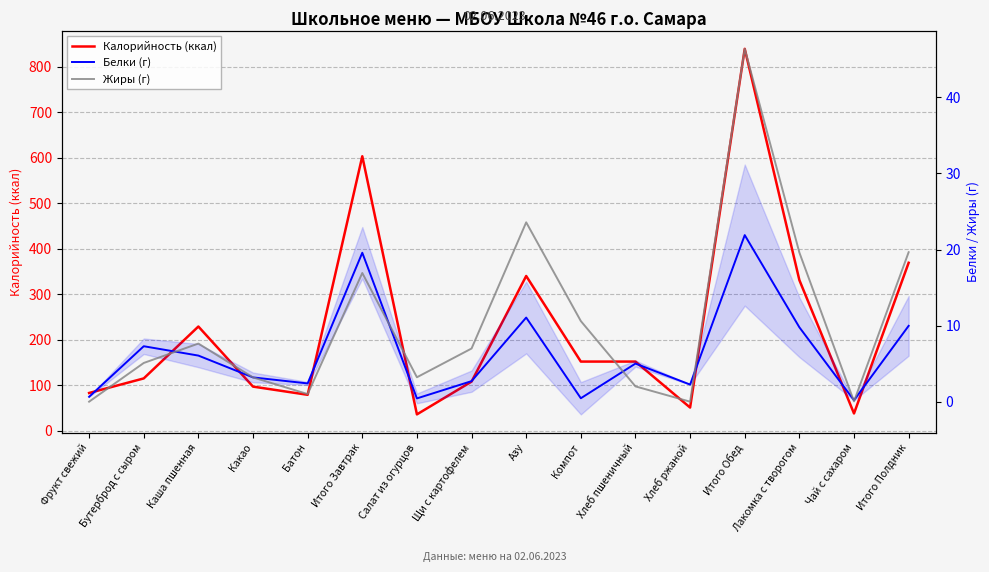

What is the difference between the highest and lowest values at Чай с сахаром?

38.0